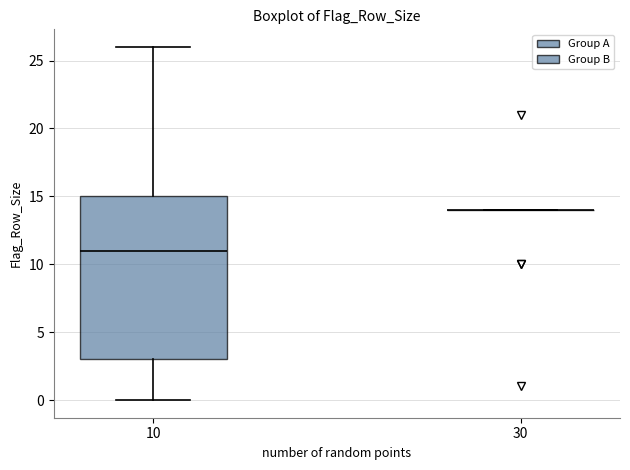

Reading left to right, transcribe this box plot: for each box, give where its median line is, the range the box spans, and where its two whiskers end, as read against the y-axis. The values are not printed on the chart, so give them approximately, as read against the axis.

10: median 11, box 3 to 15, whiskers 0 to 26
30: box collapsed to a line at 14, whiskers 14 to 14